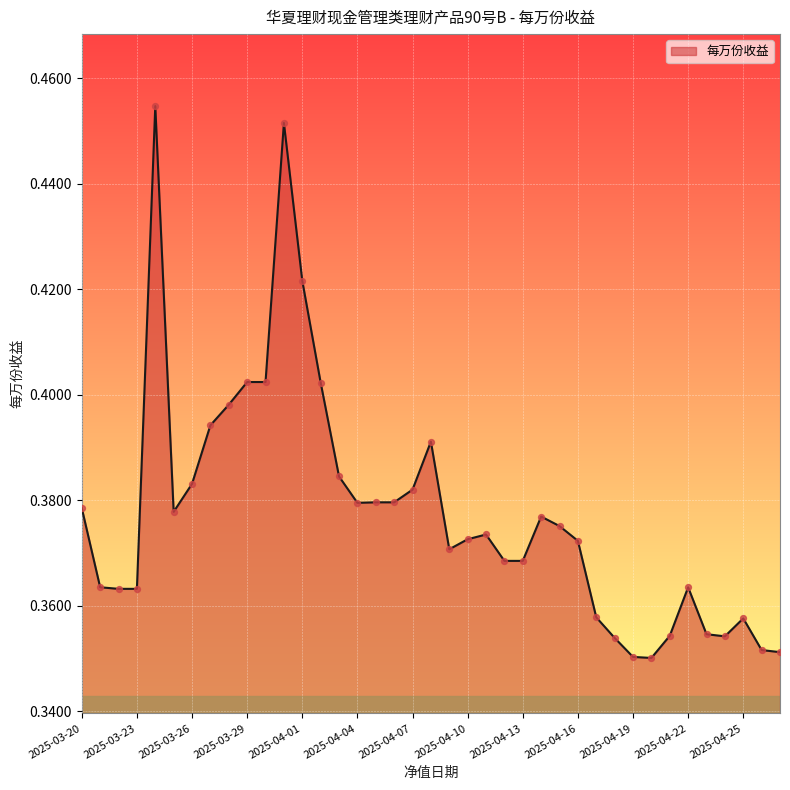

How many lines are shown in the chart?

1